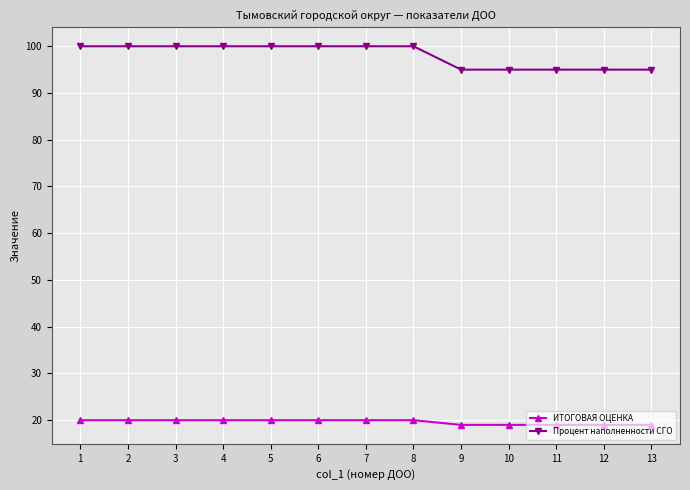

Does the chart have visible grid lines?

Yes